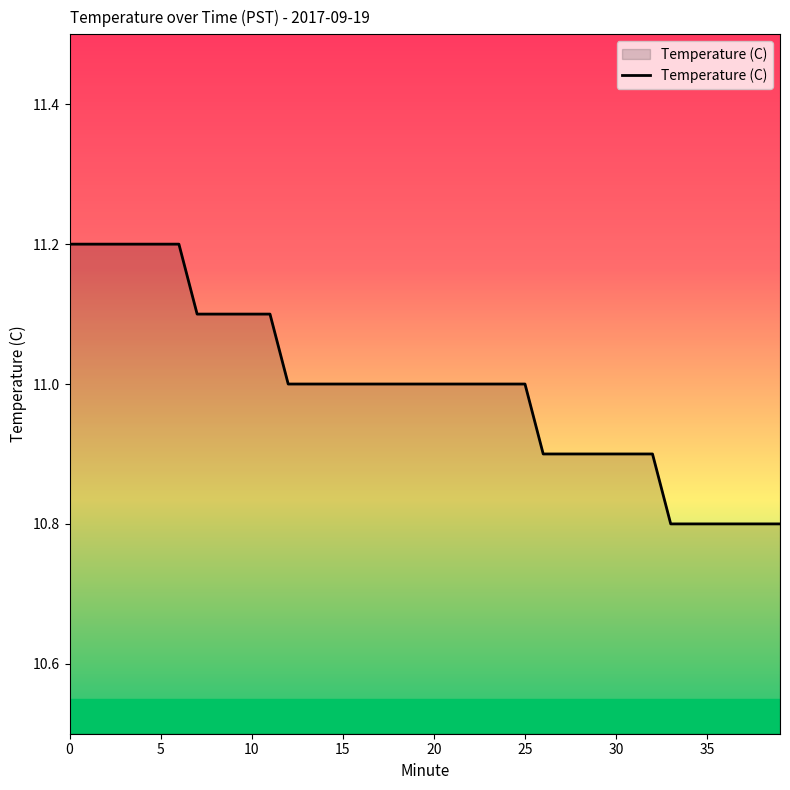

What is the difference between the maximum and minimum values?

0.4